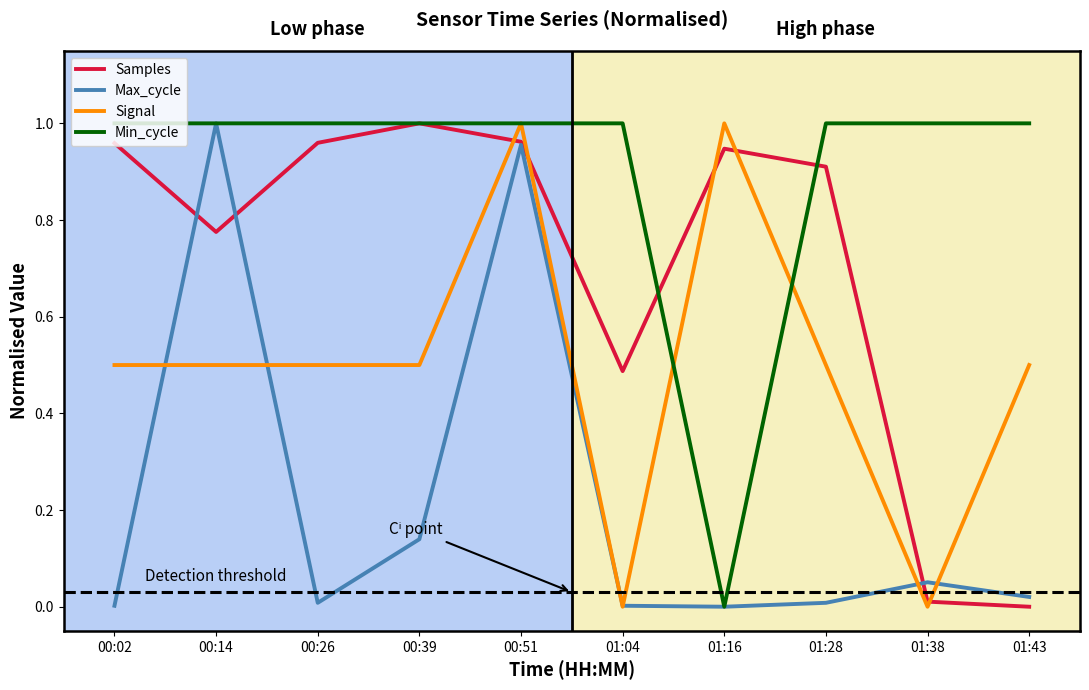

Which series changed the most between 00:51 and 01:38?

Signal